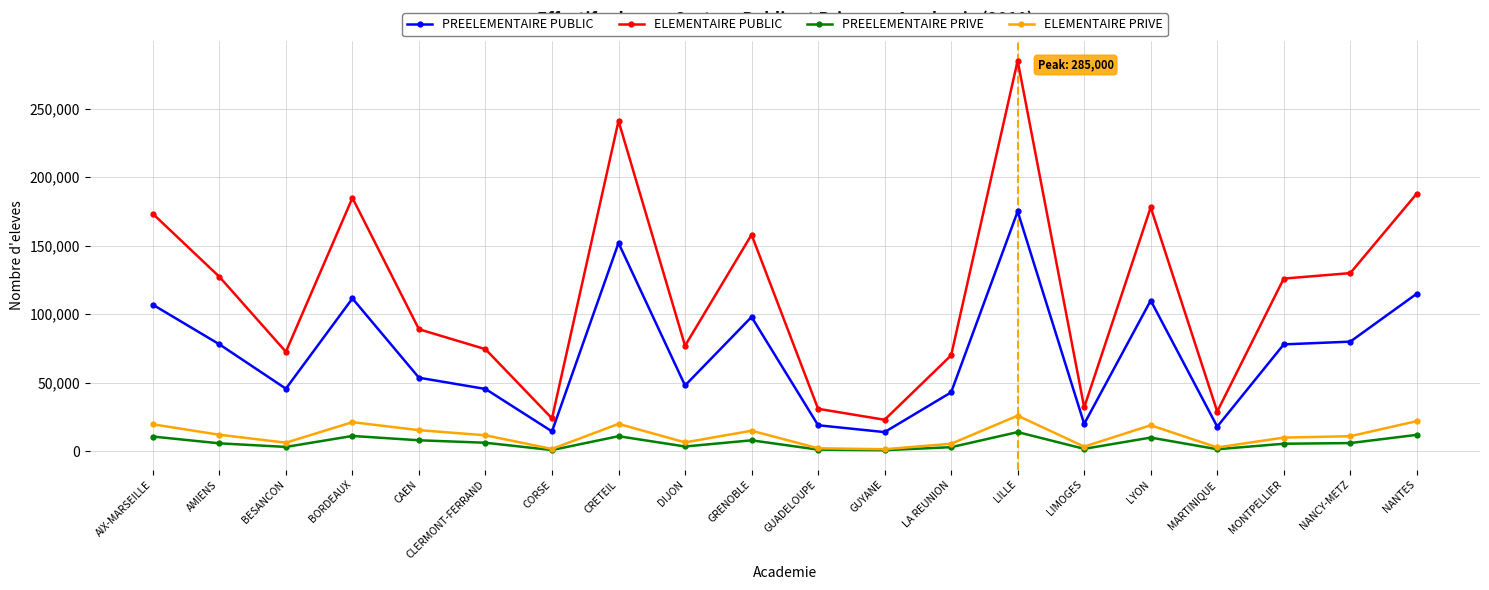

Is it true that ELEMENTAIRE PUBLIC equals 241000 at CRETEIL?

True